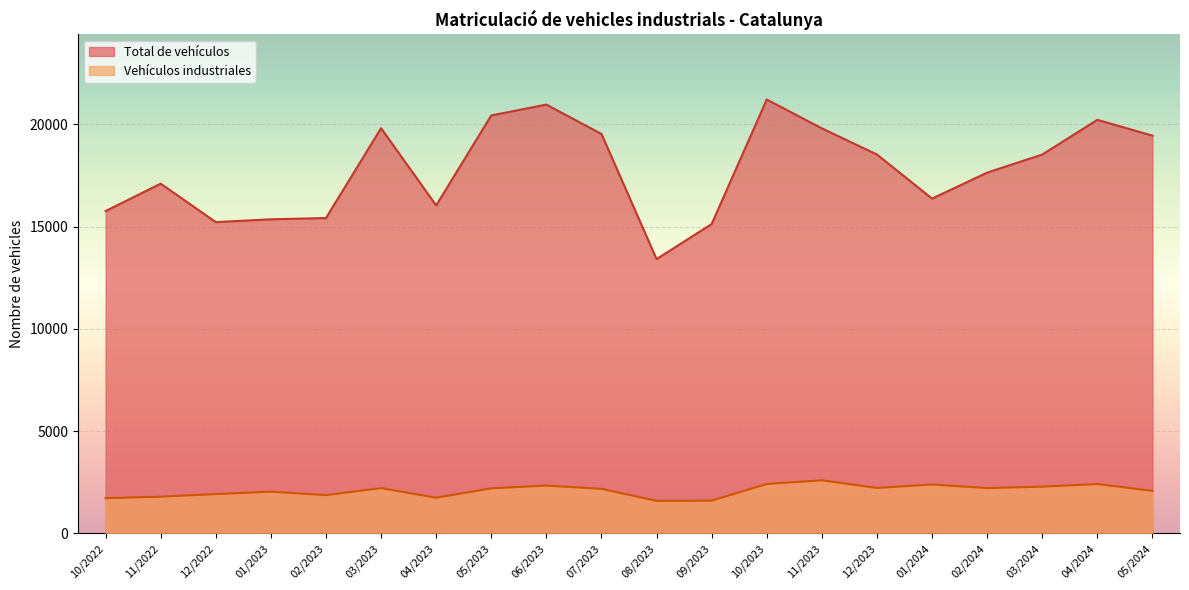

What is the difference between the second highest and second lowest values in the Vehículos industriales series?

816